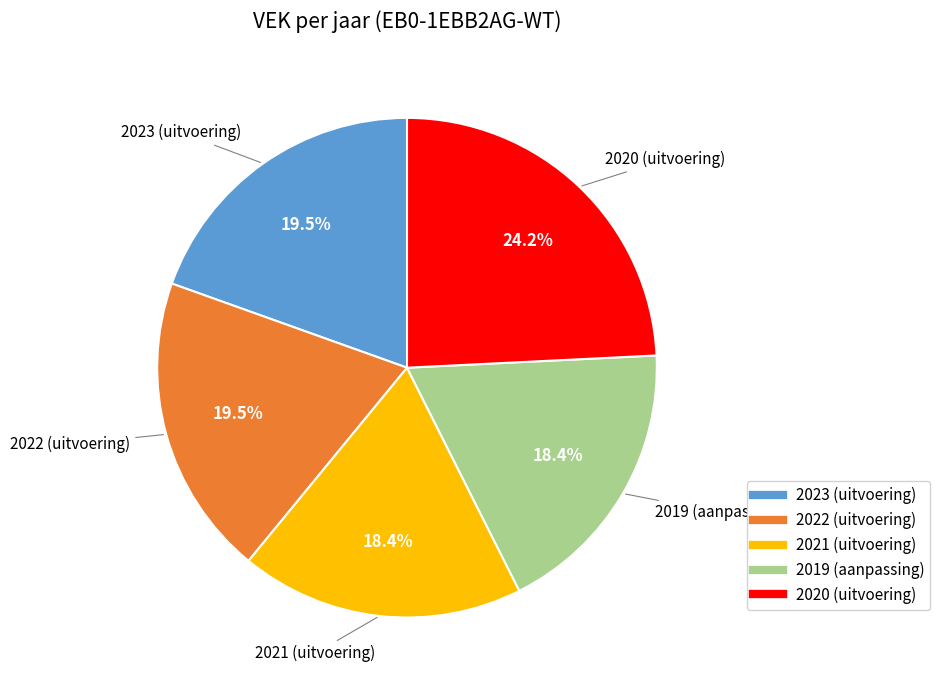

Which has a higher value, 2022 (uitvoering) or 2021 (uitvoering)?

2022 (uitvoering)